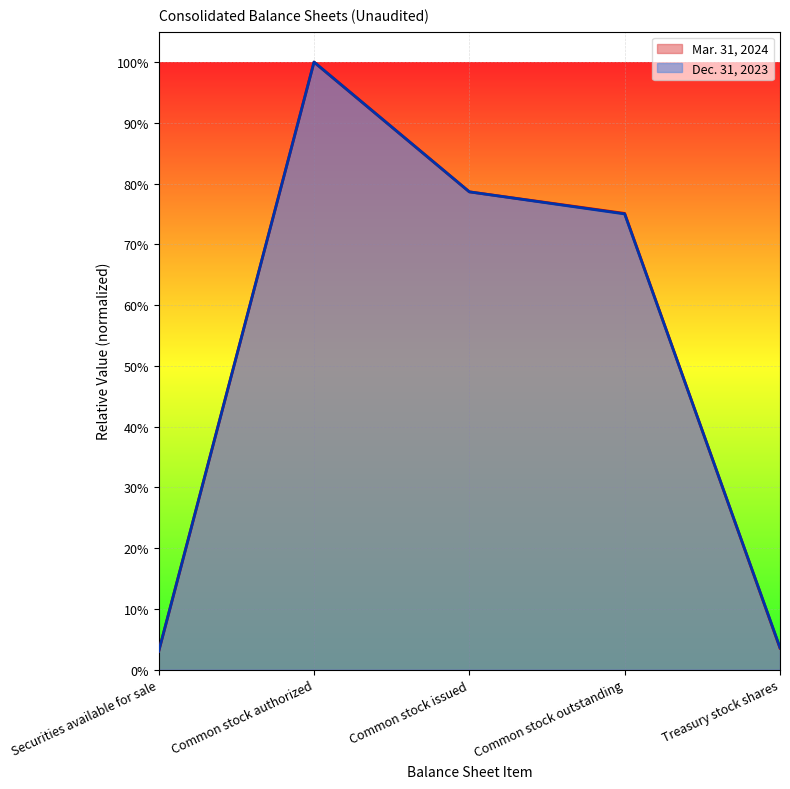

What is the difference between the Mar. 31, 2024 values at Treasury stock shares and Common stock outstanding?

0.7